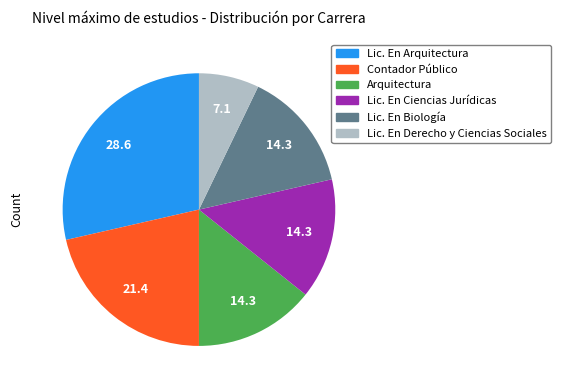

Does any single category account for the majority?

No